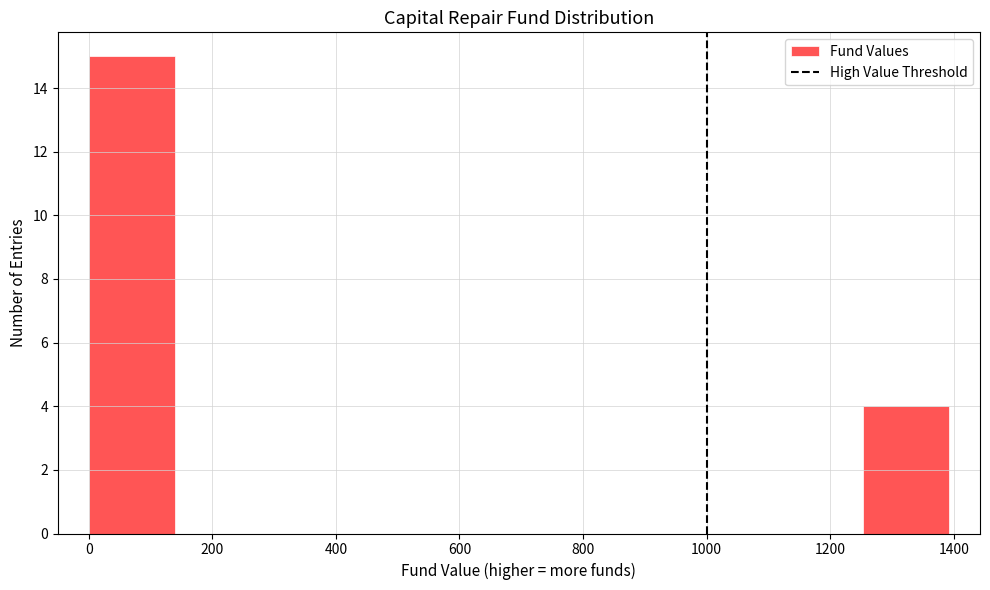

Over which range of the x-axis is the bar tallest?

0 to 140